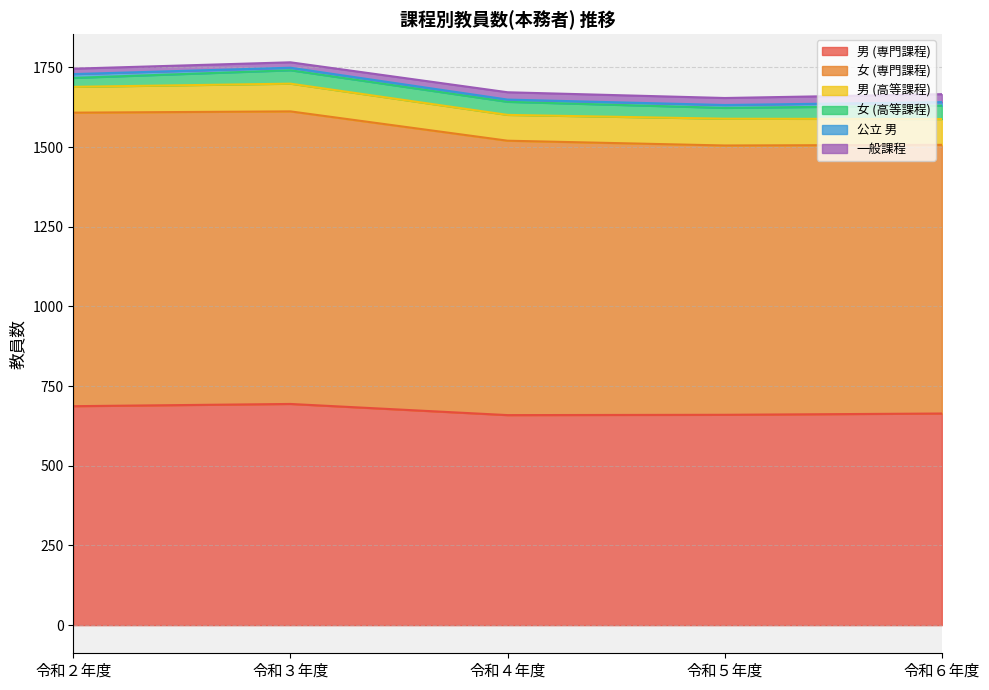

List the series in order of their peak value, highest first.

女 (専門課程), 男 (専門課程), 男 (高等課程), 女 (高等課程), 一般課程, 公立 男